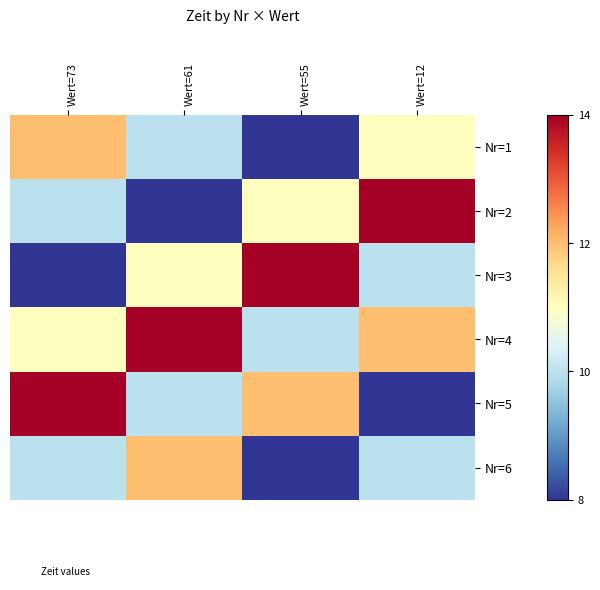

At how many categories does at least one series exceed 12?

4